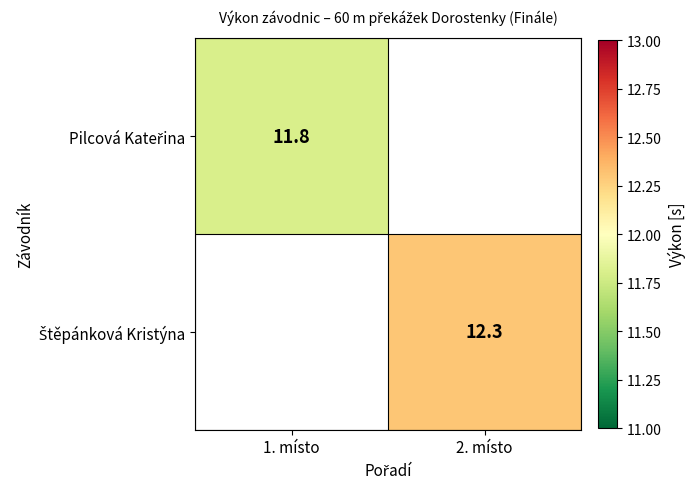

Which category has the highest value in the Pilcová Kateřina series?

1. místo